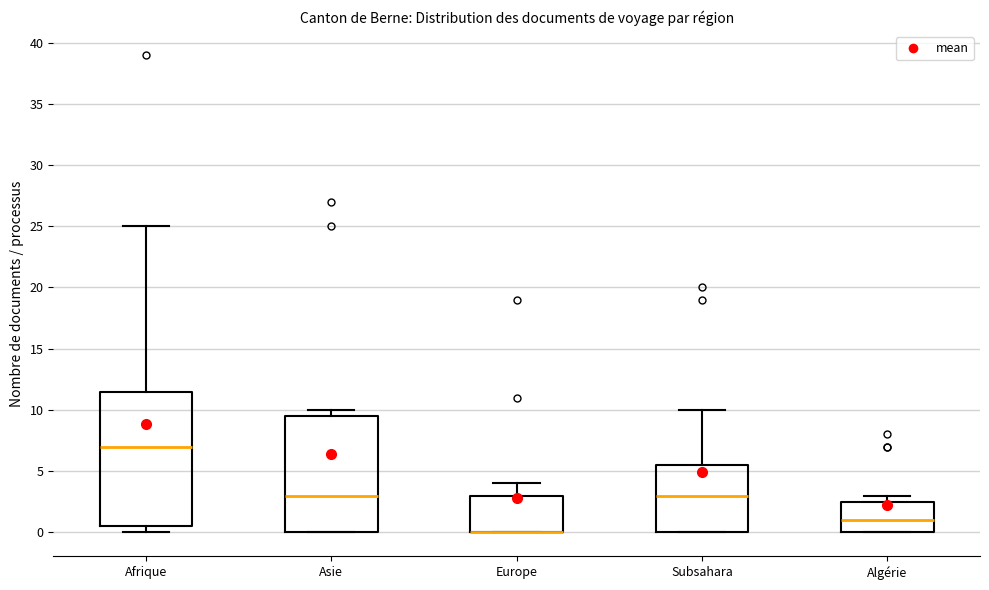

Where is the upper edge of the box for Algérie on the y-axis? The values are not printed on the chart, so give them approximately, as read against the axis.

2.5